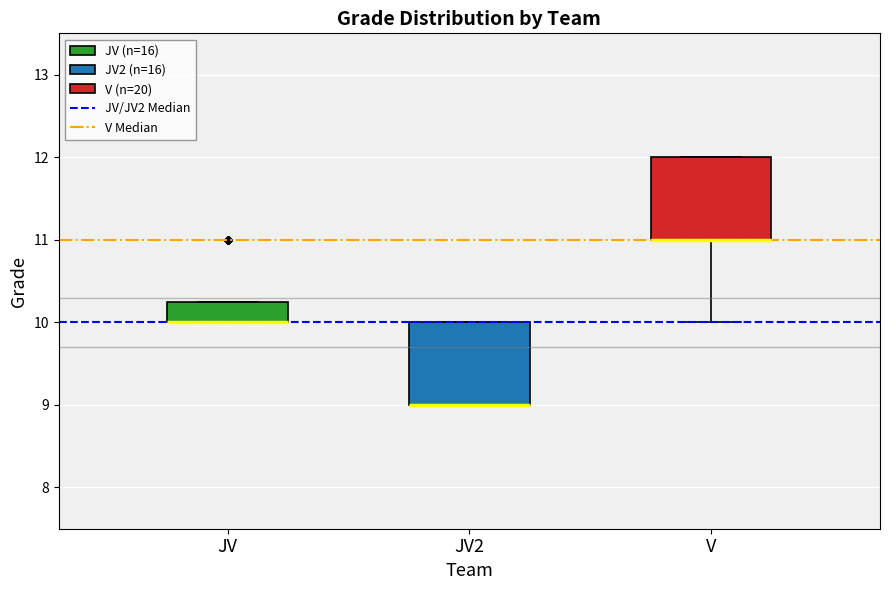

Reading left to right, transcribe this box plot: for each box, give where its median line is, the range the box spans, and where its two whiskers end, as read against the y-axis. The values are not printed on the chart, so give them approximately, as read against the axis.

JV: median 10.0 (drawn on the box's lower edge), box 10.0 to 10.3, whiskers 10.0 to 10.3
JV2: median 9.0 (drawn on the box's lower edge), box 9.0 to 10.0, whiskers 9.0 to 10.0
V: median 11.0 (drawn on the box's lower edge), box 11.0 to 12.0, whiskers 10.0 to 12.0